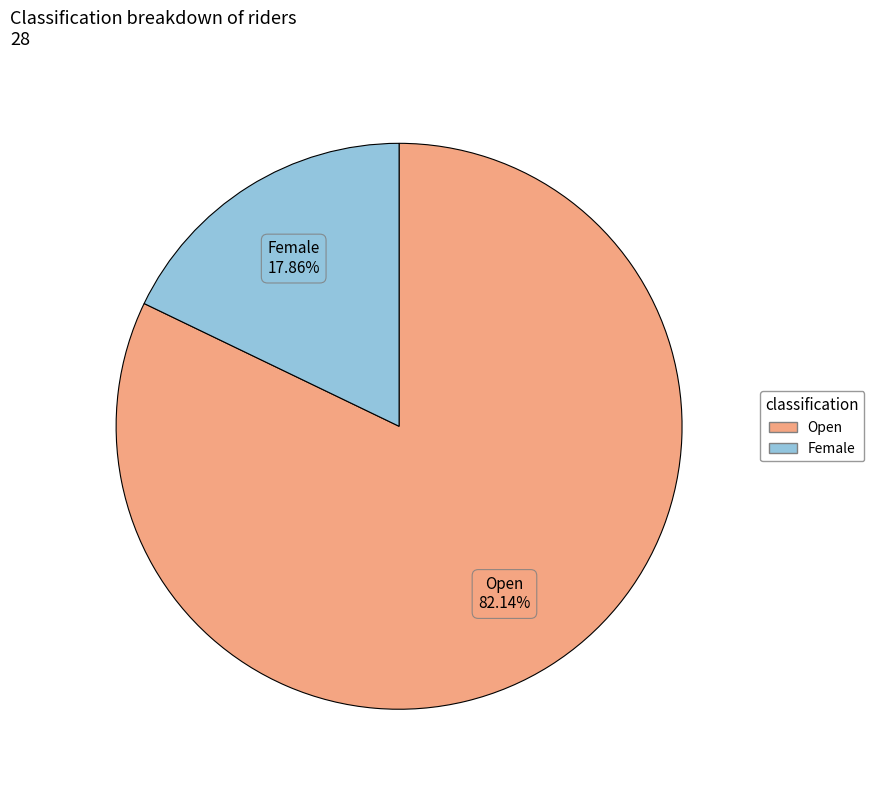

Does Female represent more than half of the total?

No